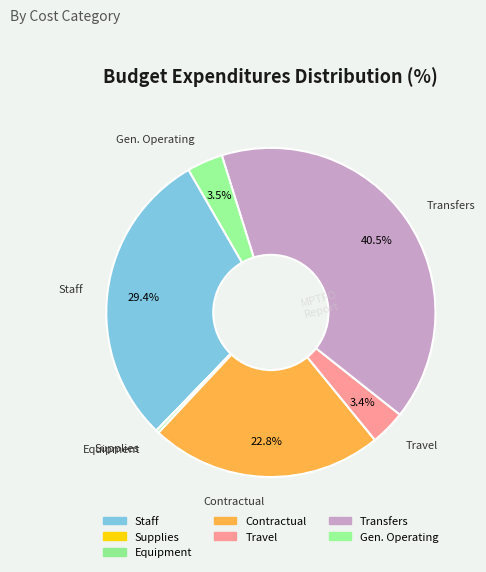

To the nearest percent, what is the difference between the largest and smallest slice percentages?

40%